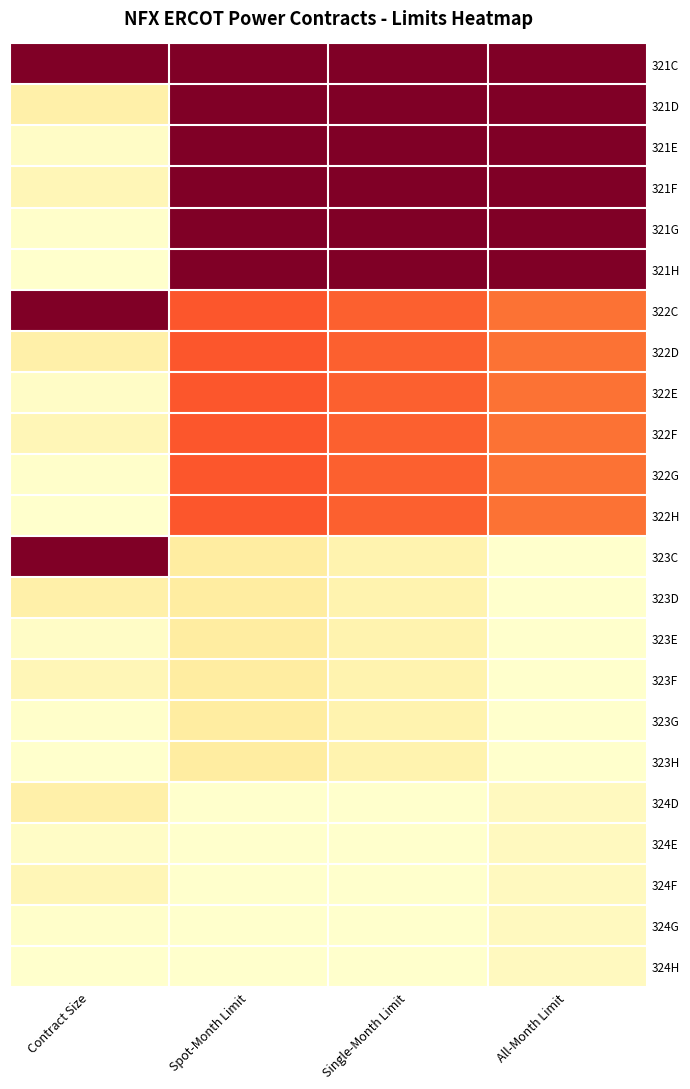

At Single-Month Limit, list the series in order from largest to smallest.

321C, 321D, 321E, 321F, 321G, 321H, 322C, 322D, 322E, 322F, 322G, 322H, 323C, 323D, 323E, 323F, 323G, 323H, 324D, 324E, 324F, 324G, 324H